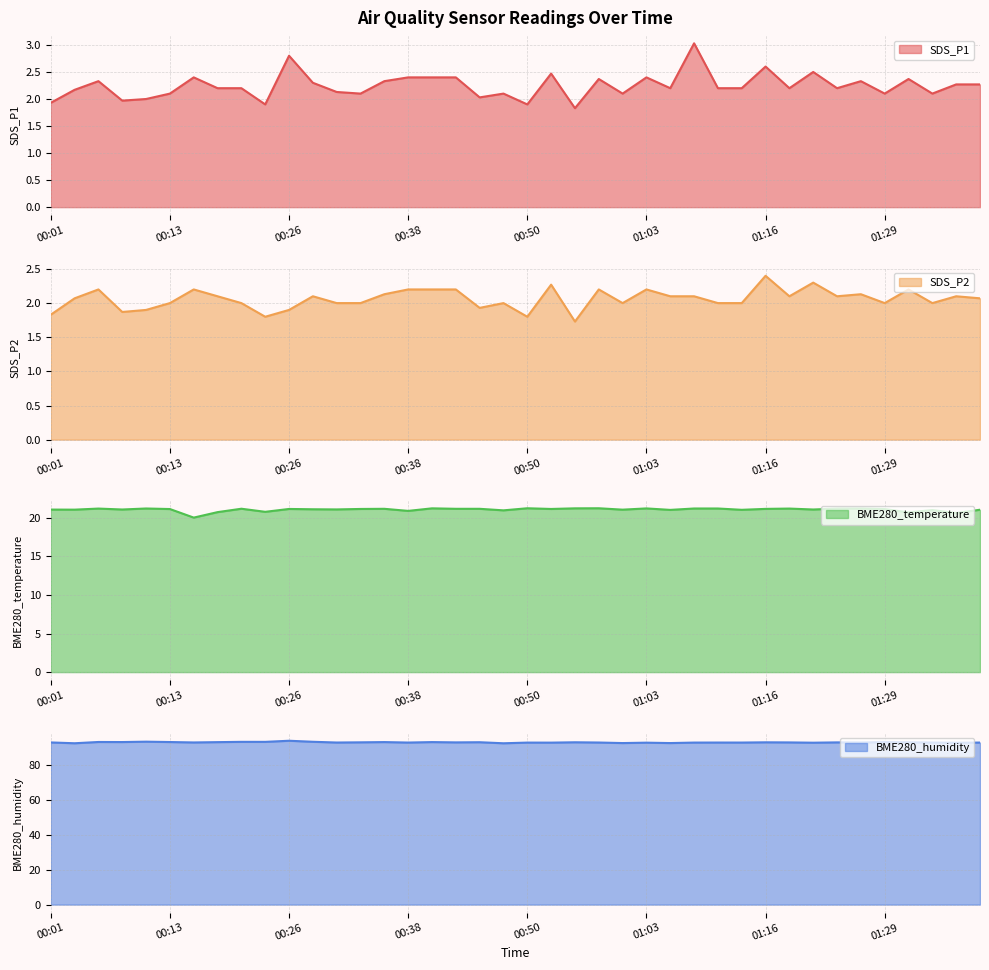

Reading right to left, list all the values displayed in this chart.

SDS_P1: 01:39=2.3	01:37=2.3	01:34=2.1	01:32=2.4	01:29=2.1	01:27=2.3	01:24=2.2	01:21=2.5	01:19=2.2	01:16=2.6	01:13=2.2	01:11=2.2	01:08=3.0	01:05=2.2	01:03=2.4	01:00=2.1	00:58=2.4	00:55=1.8	00:53=2.5	00:50=1.9	00:48=2.1	00:45=2.0	00:43=2.4	00:40=2.4	00:38=2.4	00:36=2.3	00:33=2.1	00:31=2.1	00:28=2.3	00:26=2.8	00:23=1.9	00:21=2.2	00:18=2.2	00:16=2.4	00:13=2.1	00:11=2.0	00:08=2.0	00:06=2.3	00:03=2.2	00:01=1.9
SDS_P2: 01:39=2.1	01:37=2.1	01:34=2.0	01:32=2.2	01:29=2.0	01:27=2.1	01:24=2.1	01:21=2.3	01:19=2.1	01:16=2.4	01:13=2.0	01:11=2.0	01:08=2.1	01:05=2.1	01:03=2.2	01:00=2.0	00:58=2.2	00:55=1.7	00:53=2.3	00:50=1.8	00:48=2.0	00:45=1.9	00:43=2.2	00:40=2.2	00:38=2.2	00:36=2.1	00:33=2.0	00:31=2.0	00:28=2.1	00:26=1.9	00:23=1.8	00:21=2.0	00:18=2.1	00:16=2.2	00:13=2.0	00:11=1.9	00:08=1.9	00:06=2.2	00:03=2.1	00:01=1.8
BME280_temperature: 01:39=21.0	01:37=20.6	01:34=21.0	01:32=20.7	01:29=21.1	01:27=21.2	01:24=21.2	01:21=21.1	01:19=21.2	01:16=21.1	01:13=21.0	01:11=21.2	01:08=21.2	01:05=21.0	01:03=21.2	01:00=21.1	00:58=21.2	00:55=21.2	00:53=21.1	00:50=21.2	00:48=21.0	00:45=21.2	00:43=21.2	00:40=21.2	00:38=20.9	00:36=21.2	00:33=21.1	00:31=21.1	00:28=21.1	00:26=21.1	00:23=20.8	00:21=21.2	00:18=20.7	00:16=20.0	00:13=21.1	00:11=21.2	00:08=21.1	00:06=21.2	00:03=21.1	00:01=21.1
BME280_humidity: 01:39=93.0	01:37=92.9	01:34=93.0	01:32=93.2	01:29=93.3	01:27=93.1	01:24=93.1	01:21=93.0	01:19=93.1	01:16=93.2	01:13=93.0	01:11=93.0	01:08=93.0	01:05=92.8	01:03=93.0	01:00=92.8	00:58=93.1	00:55=93.2	00:53=93.0	00:50=93.0	00:48=92.6	00:45=93.2	00:43=93.1	00:40=93.3	00:38=93.0	00:36=93.3	00:33=93.2	00:31=93.1	00:28=93.5	00:26=94.1	00:23=93.4	00:21=93.5	00:18=93.3	00:16=93.1	00:13=93.3	00:11=93.5	00:08=93.3	00:06=93.4	00:03=92.6	00:01=93.1